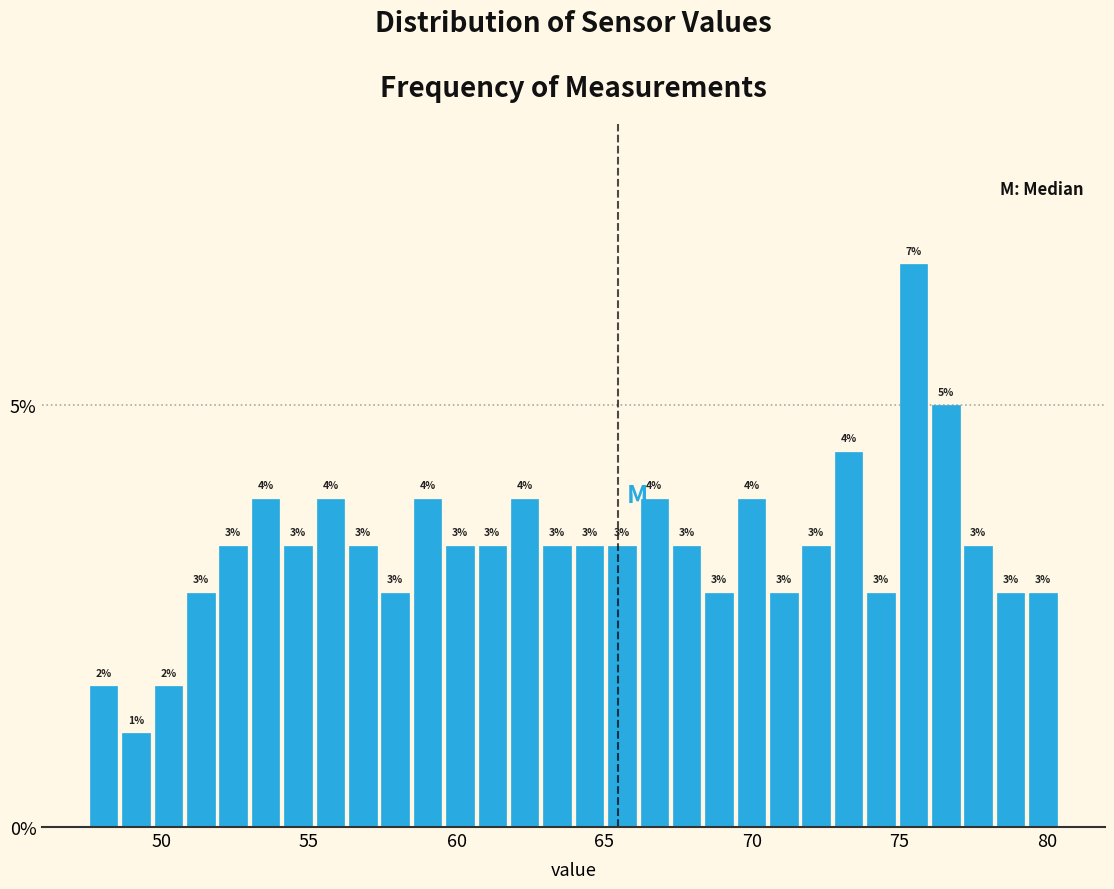

Around what value on the x-axis is the tallest bar? Give the approximate position of its centre, as read against the axis.

75.5